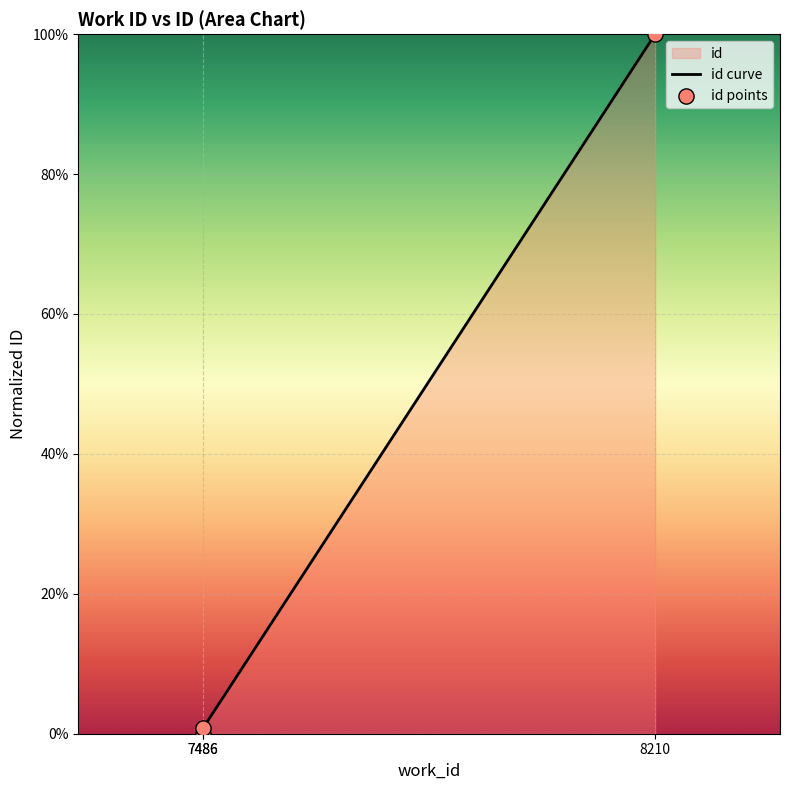

Which series has the largest total across all categories?

id curve